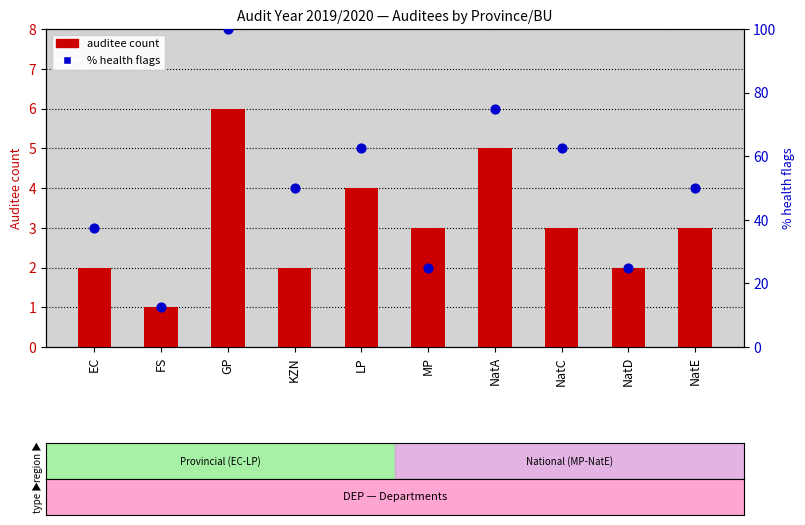

What is the total value across all series at MP?

28.0